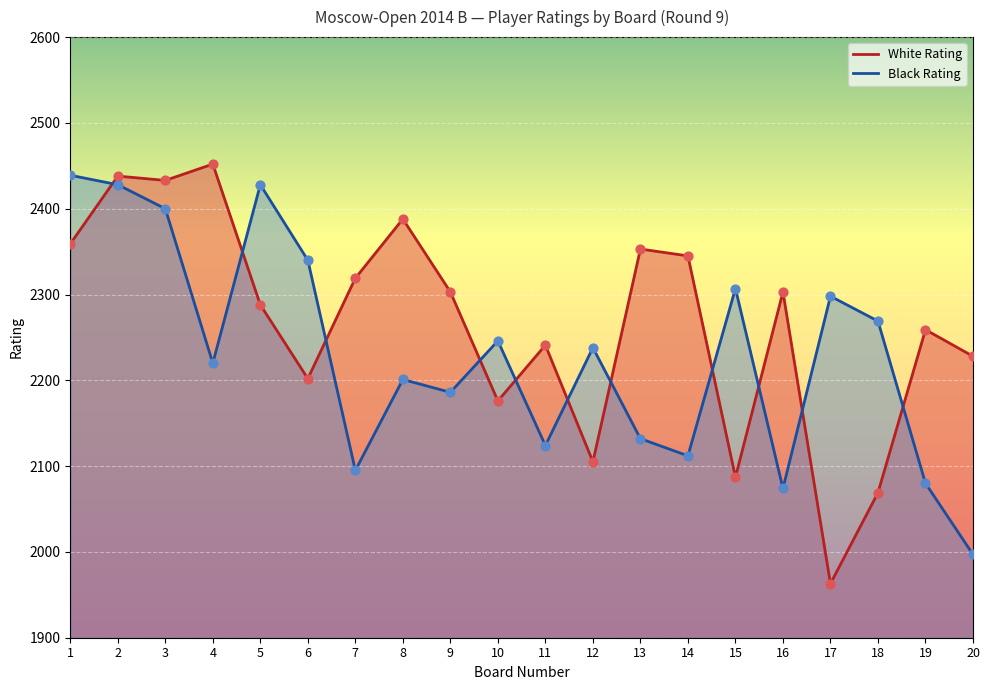

Is the value of Black Rating at 20 greater than the value of White Rating at 16?

No